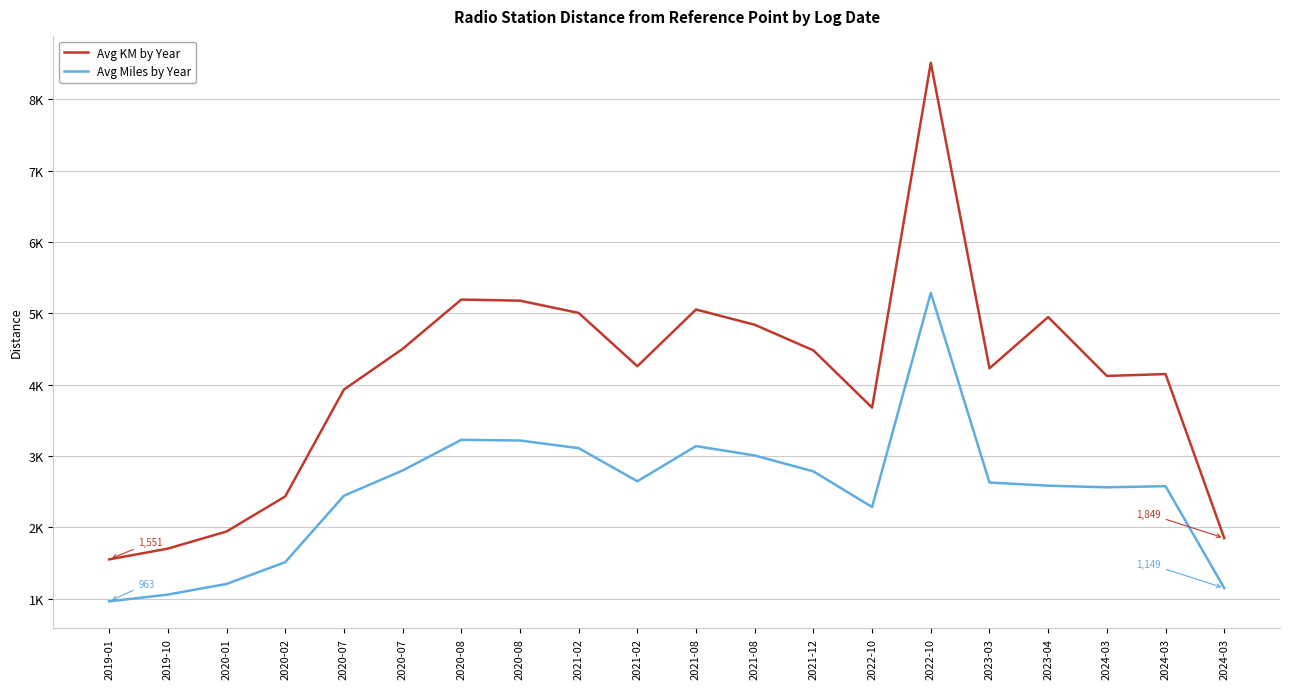

What are all the series names shown in the legend?

Avg KM by Year, Avg Miles by Year